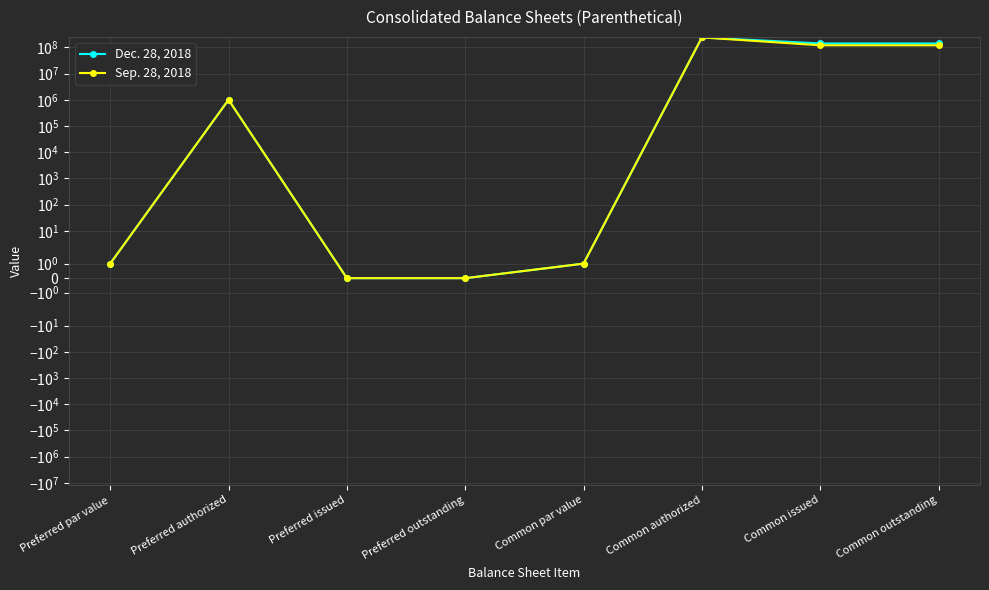

The Sep. 28, 2018 series shows -147625320 at Preferred issued. True or false?

False